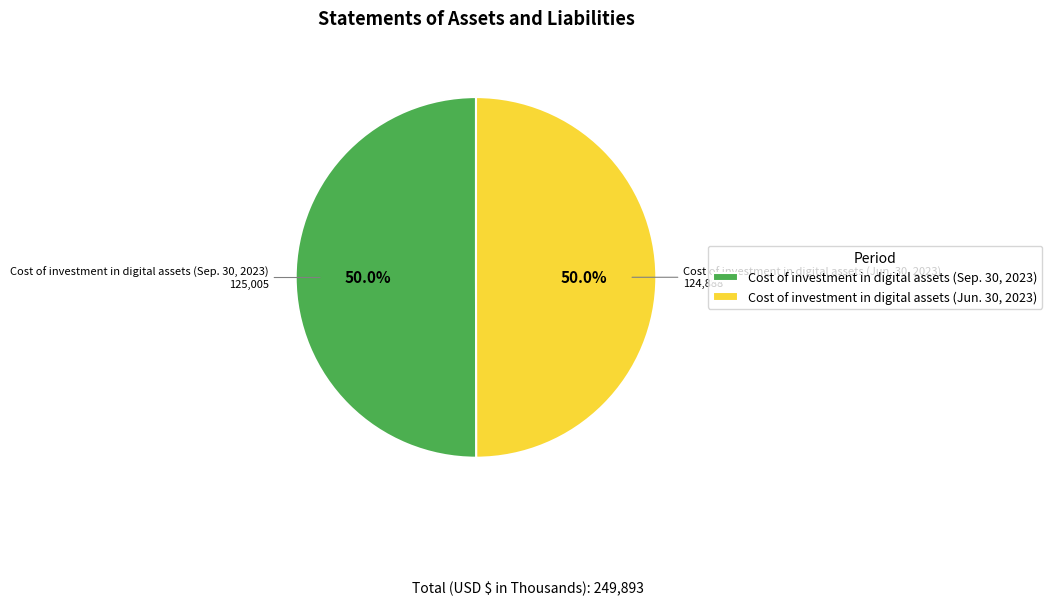

Combined, what portion of the pie is Cost of investment in digital assets (Jun. 30, 2023) and Cost of investment in digital assets (Sep. 30, 2023)?

100.0%